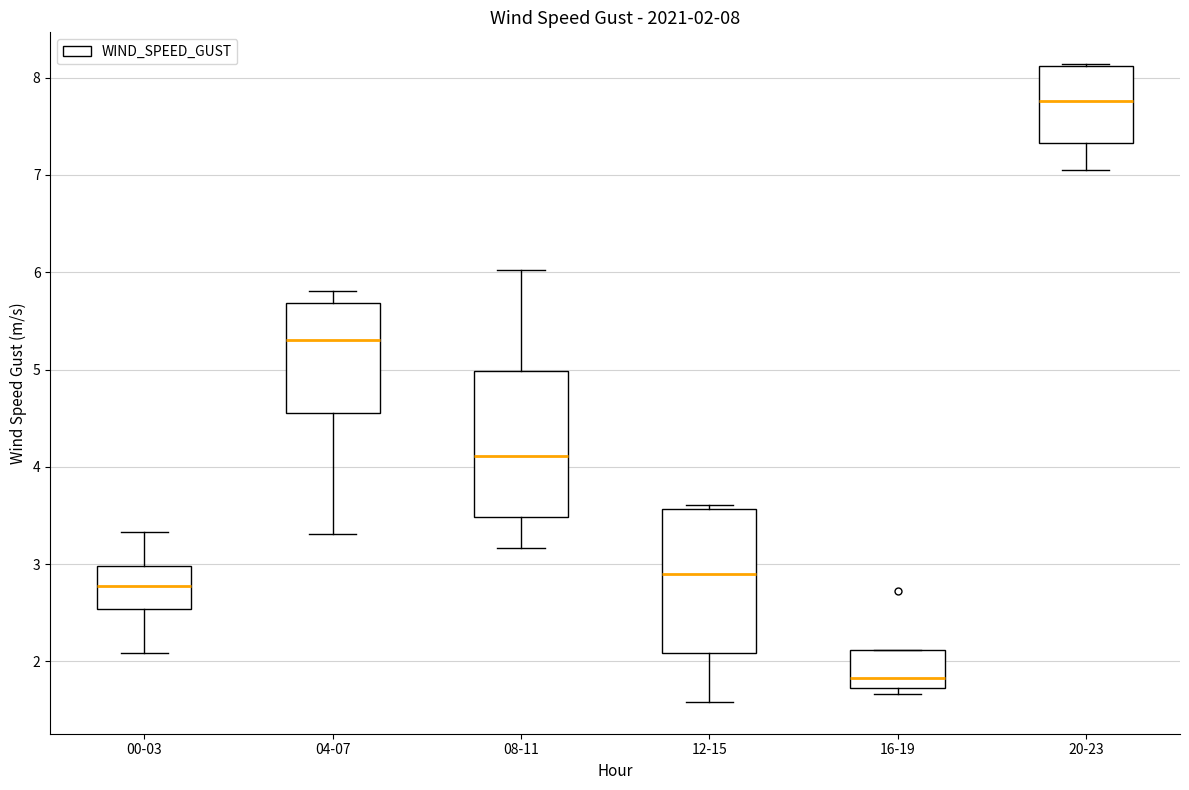

Which box's median line is the highest?

20-23